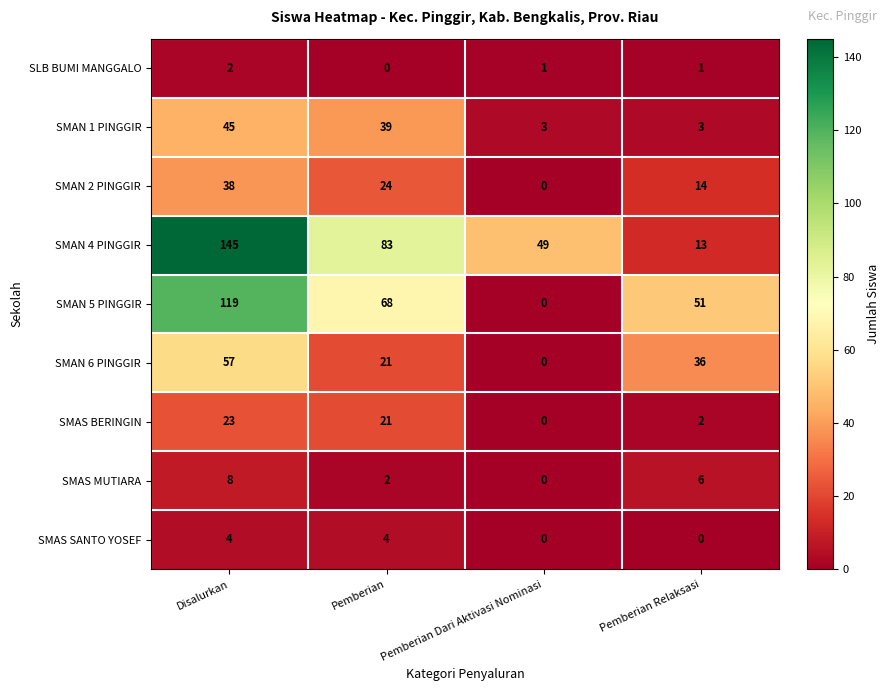

Count the SLB BUMI MANGGALO values in the range 1 to 2.

3